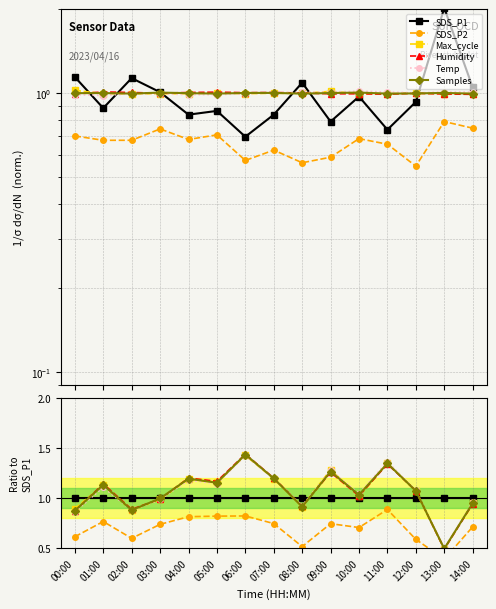

What position from the left is 02:00?

3